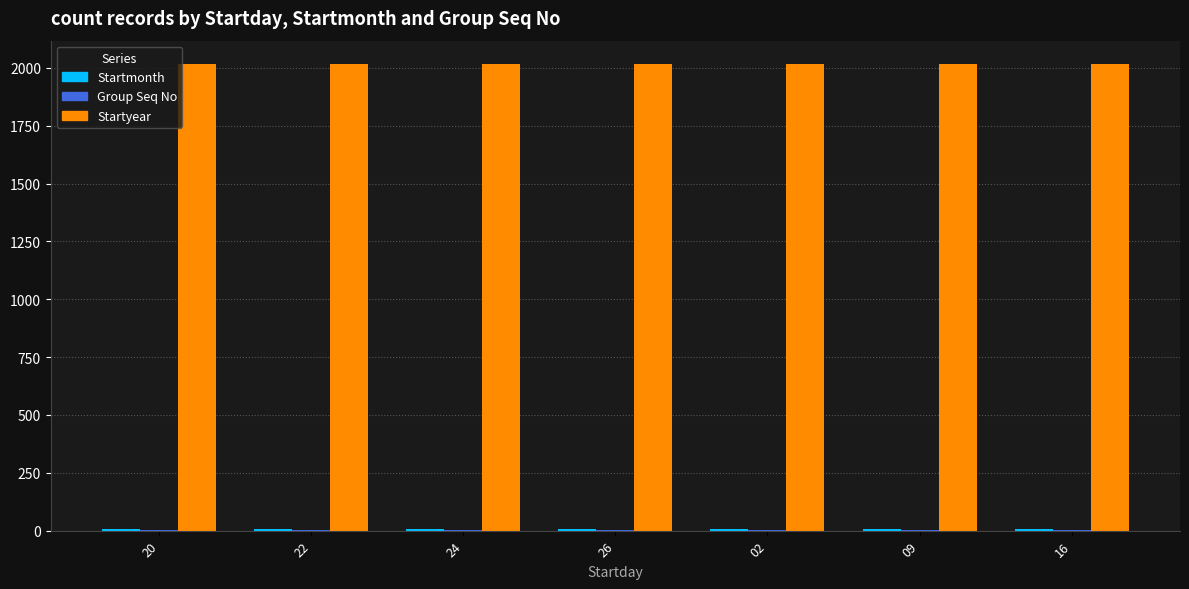

What is the maximum value for Startyear?

2017